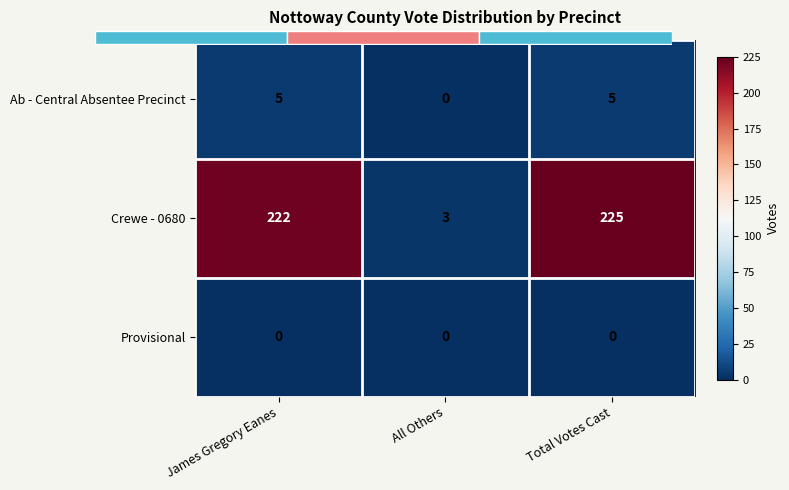

How many positive values does the Ab - Central Absentee Precinct series have?

2